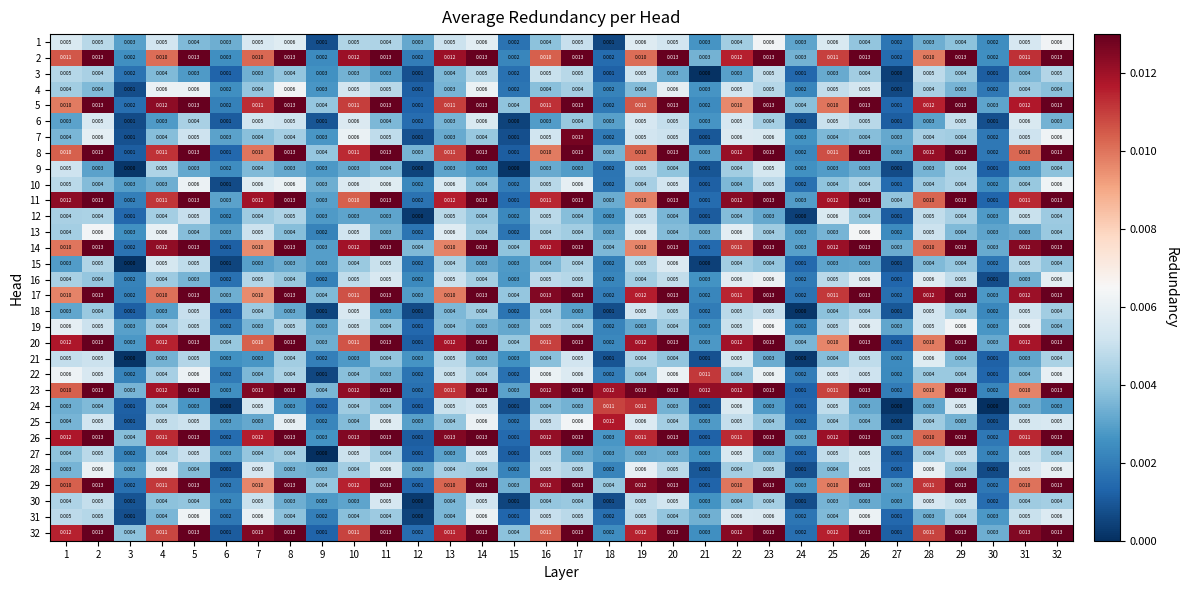

At how many categories does at least one series exceed 0?

32